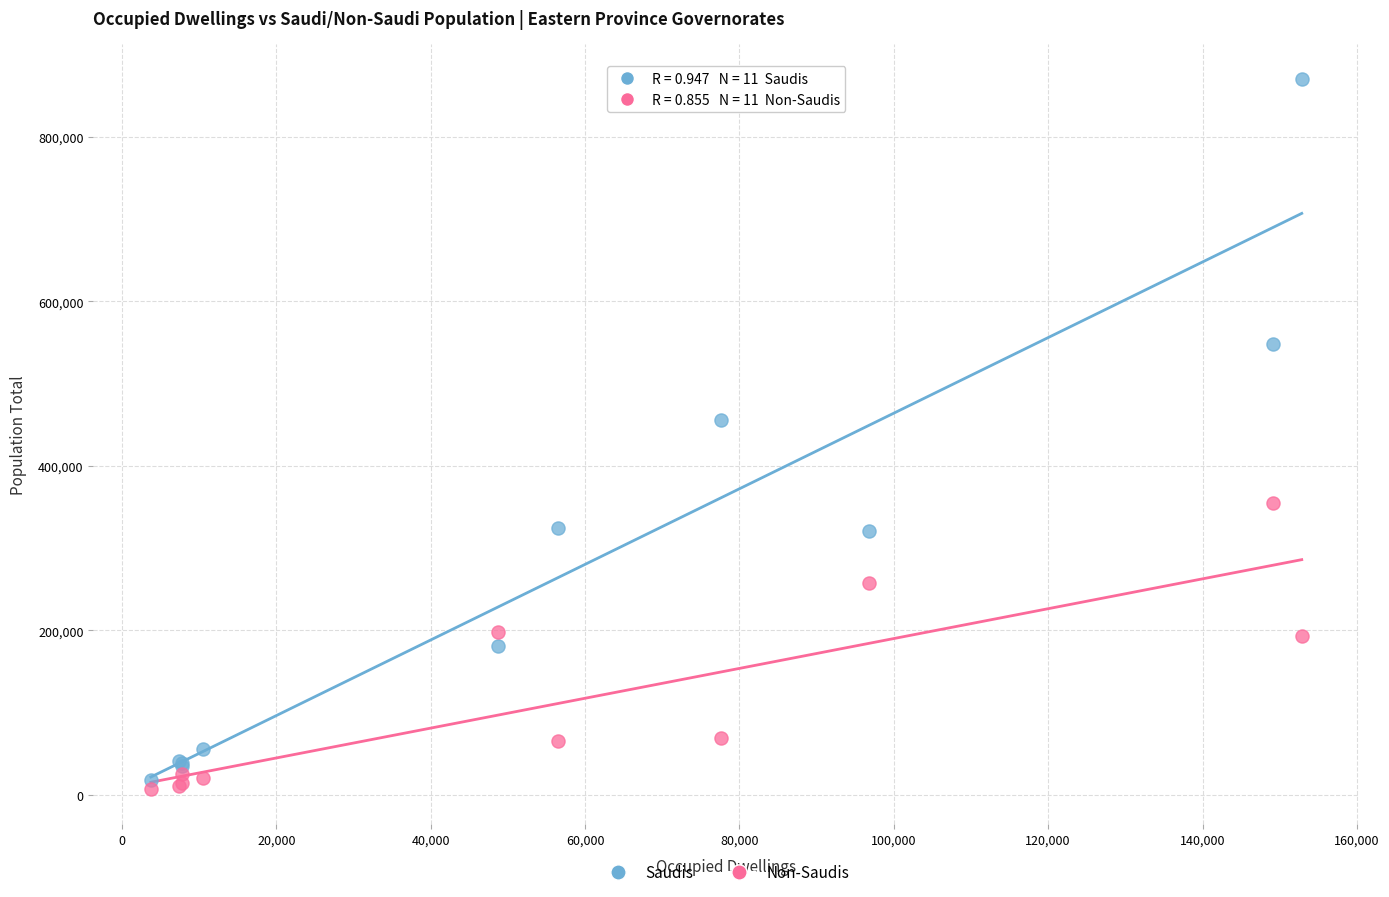

Which series contains the highest Y value?

Saudis